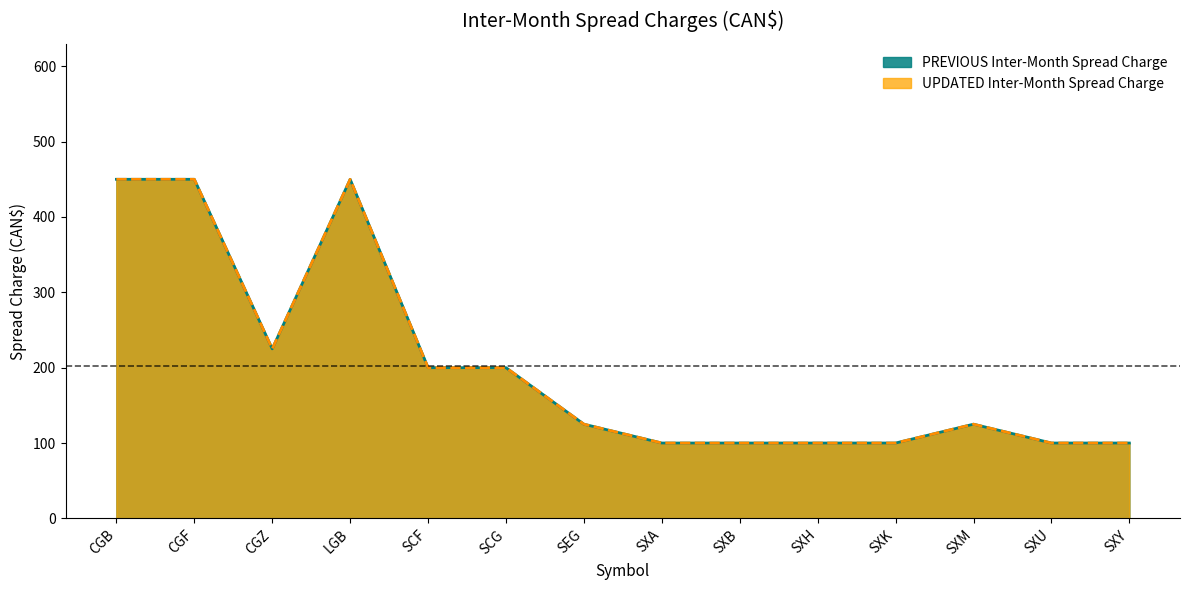

Is the value of UPDATED Inter-Month Spread Charge at SEG greater than the value of PREVIOUS Inter-Month Spread Charge at SXH?

Yes